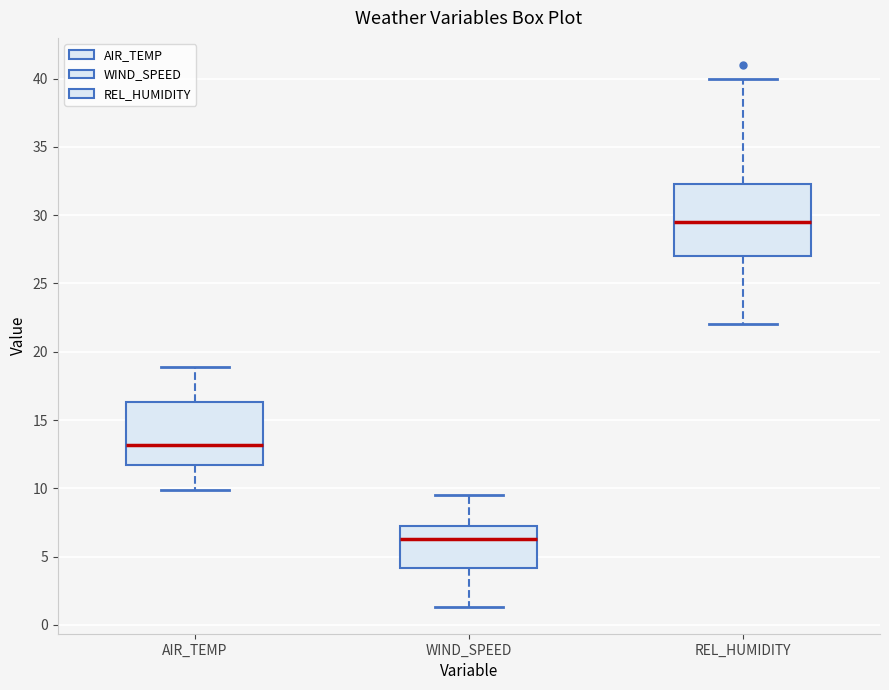

Reading left to right, read every box against the y-axis: the position of its median line, the range the box covers, and the ends of its whiskers. The values are not printed on the chart, so give them approximately, as read against the axis.

AIR_TEMP: median 13.0, box 11.5 to 16.5, whiskers 10.0 to 19.0
WIND_SPEED: median 6.5, box 4.0 to 7.0, whiskers 1.5 to 9.5
REL_HUMIDITY: median 29.5, box 27.0 to 32.5, whiskers 22.0 to 40.0